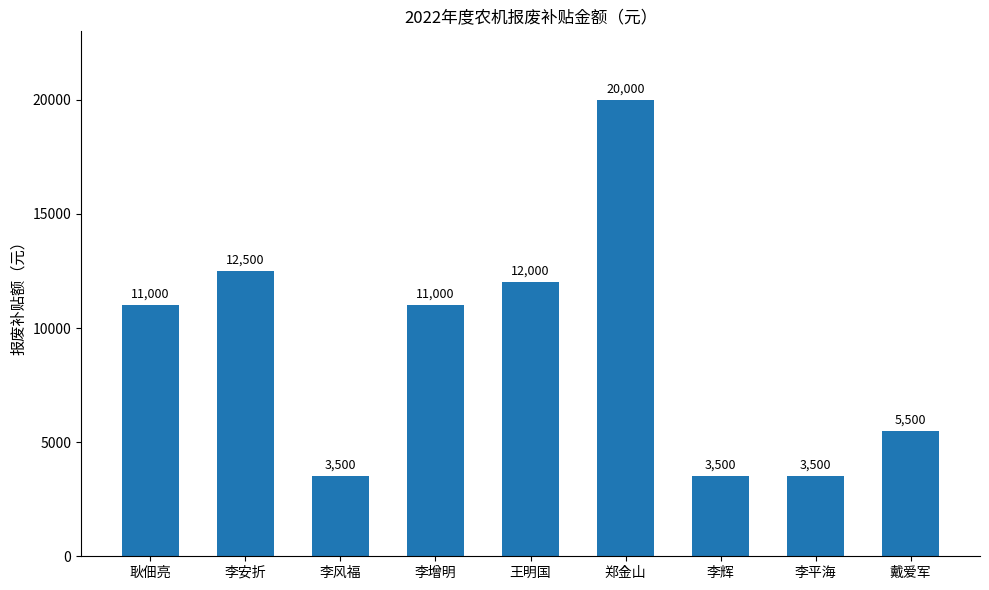

Does the chart contain stacked bars?

No